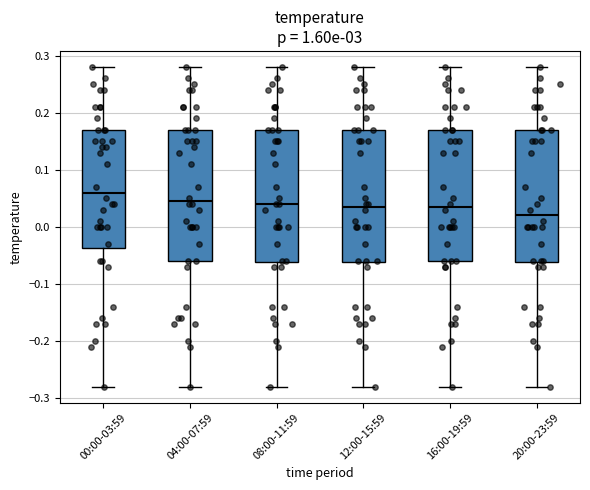

Reading left to right, read every box against the y-axis: the position of its median line, the range the box covers, and the ends of its whiskers. The values are not printed on the chart, so give them approximately, as read against the axis.

00:00-03:59: median 0.06, box -0.04 to 0.17, whiskers -0.28 to 0.28
04:00-07:59: median 0.05, box -0.06 to 0.17, whiskers -0.28 to 0.28
08:00-11:59: median 0.04, box -0.06 to 0.17, whiskers -0.28 to 0.28
12:00-15:59: median 0.04, box -0.06 to 0.17, whiskers -0.28 to 0.28
16:00-19:59: median 0.04, box -0.06 to 0.17, whiskers -0.28 to 0.28
20:00-23:59: median 0.02, box -0.06 to 0.17, whiskers -0.28 to 0.28